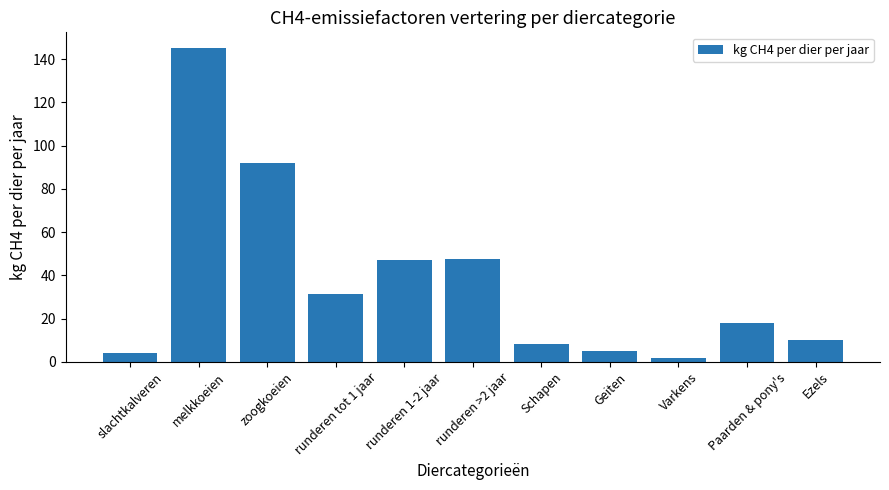

At which label does the data first exceed 18?

melkkoeien